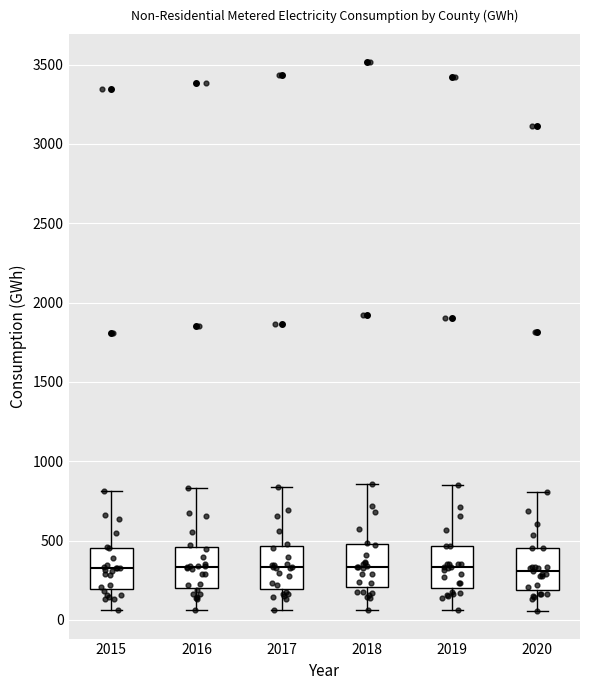

Reading left to right, read every box against the y-axis: the position of its median line, the range the box covers, and the ends of its whiskers. The values are not printed on the chart, so give them approximately, as read against the axis.

2015: median 300, box 200 to 450, whiskers 50 to 800
2016: median 350, box 200 to 450, whiskers 50 to 850
2017: median 350, box 200 to 450, whiskers 50 to 850
2018: median 350, box 200 to 500, whiskers 50 to 850
2019: median 350, box 200 to 450, whiskers 50 to 850
2020: median 300, box 200 to 450, whiskers 50 to 800